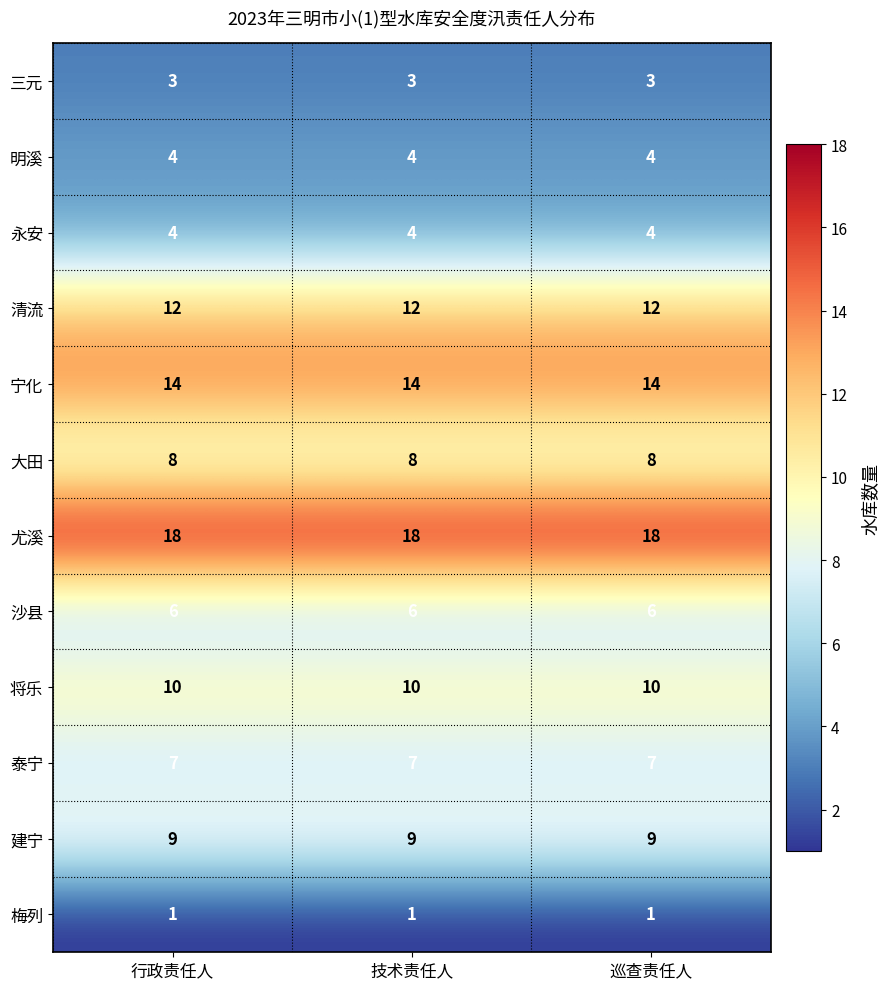

What value does the 大田 series have at 行政责任人?

8